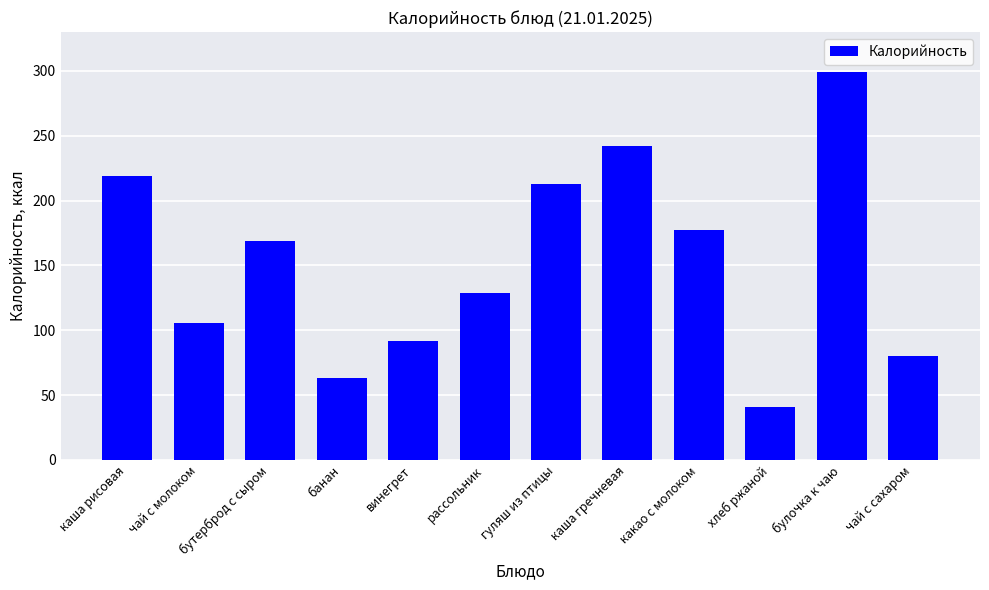

What is the value of the 6th bar from the left?

129